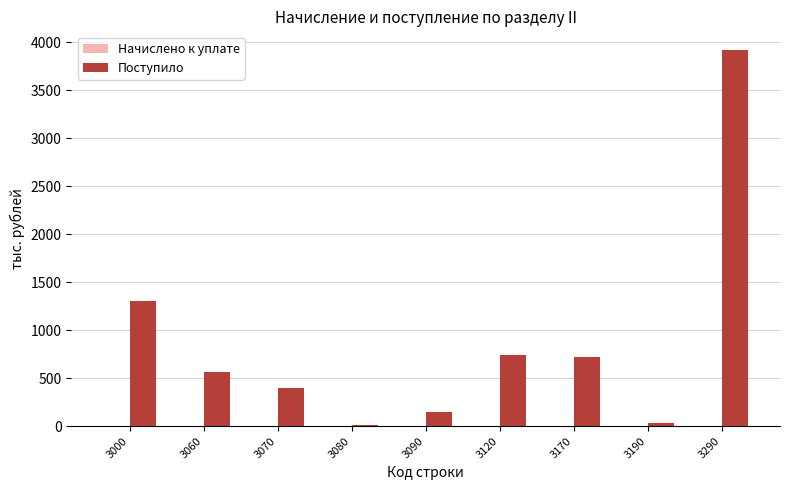

What is the sum of the values at 3170 and 3060?

1278